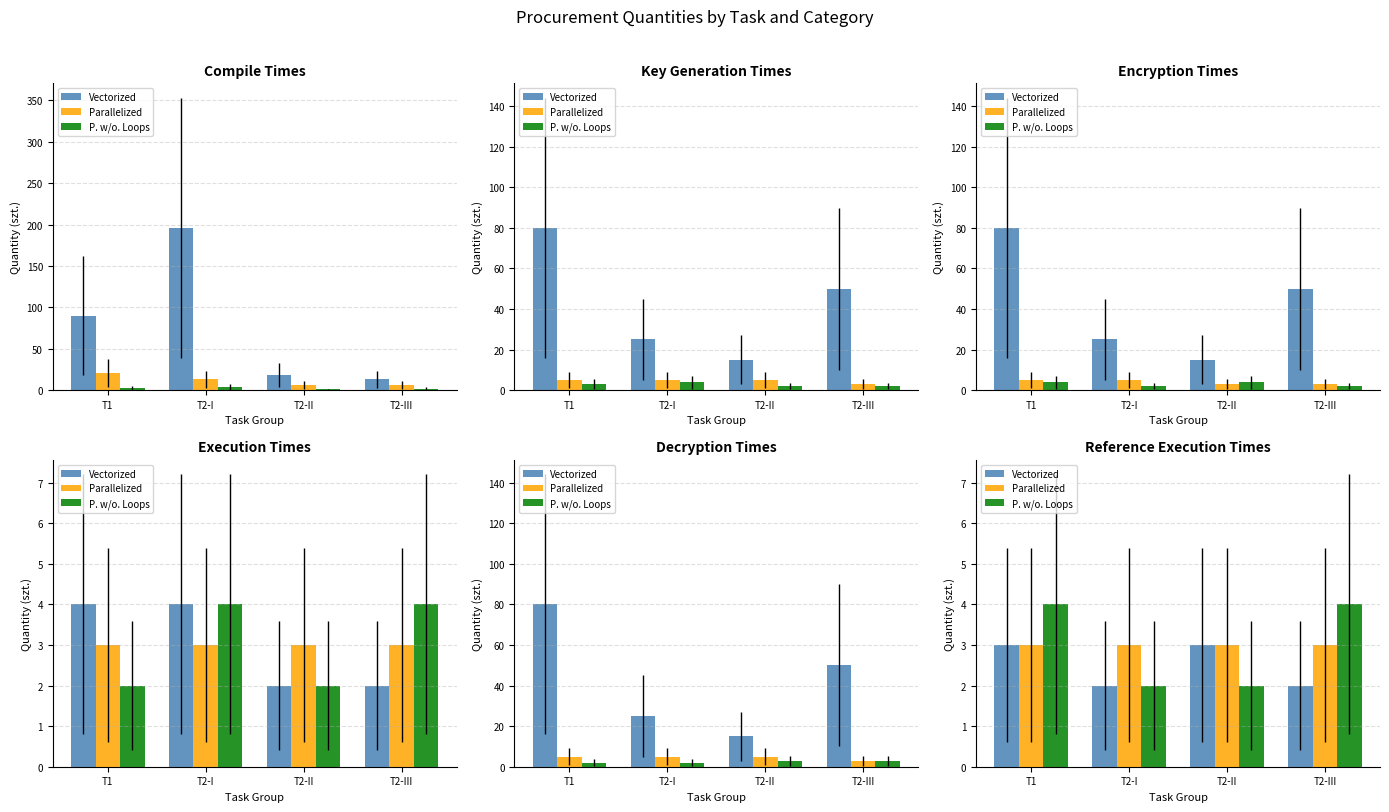

The Parallelized series shows 5 at T2-III. True or false?

False